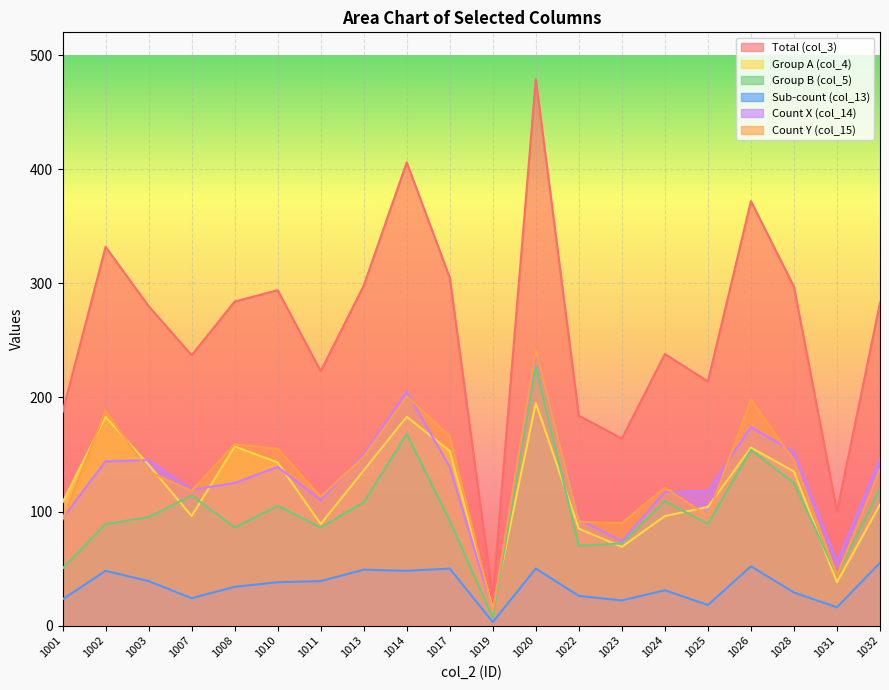

True or false: col_3 and col_13 intersect in this chart.

False